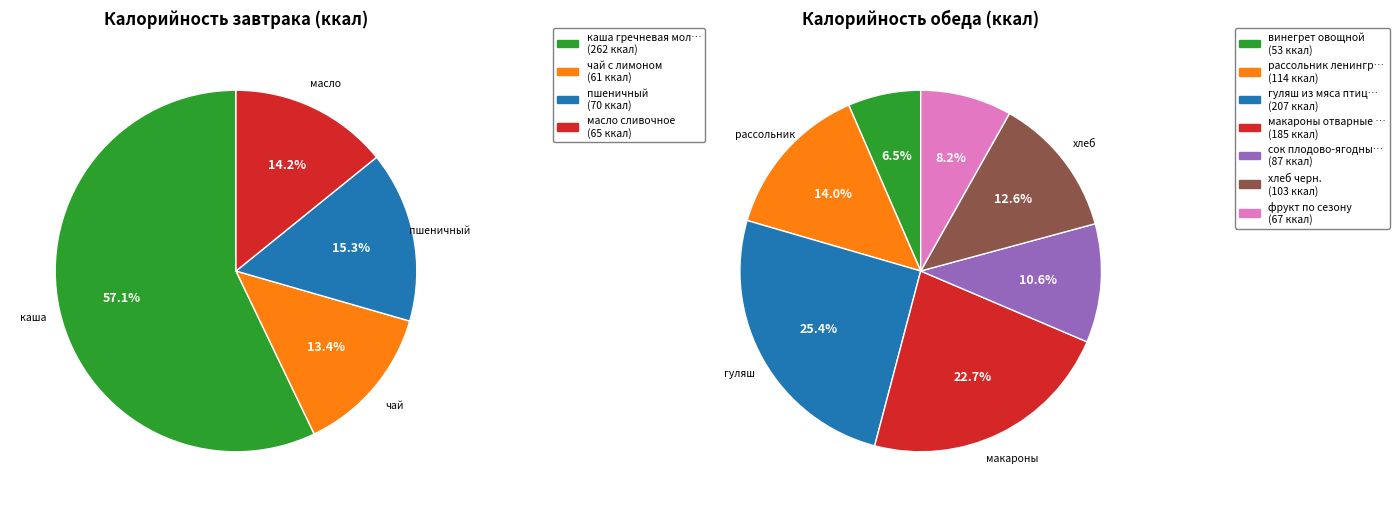

Count the number of slices in the pie.

11